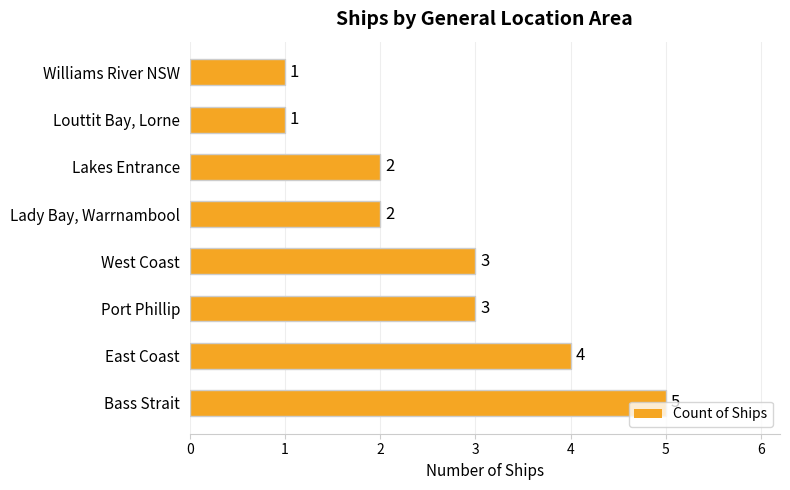

How many values are between 2 and 4?

5